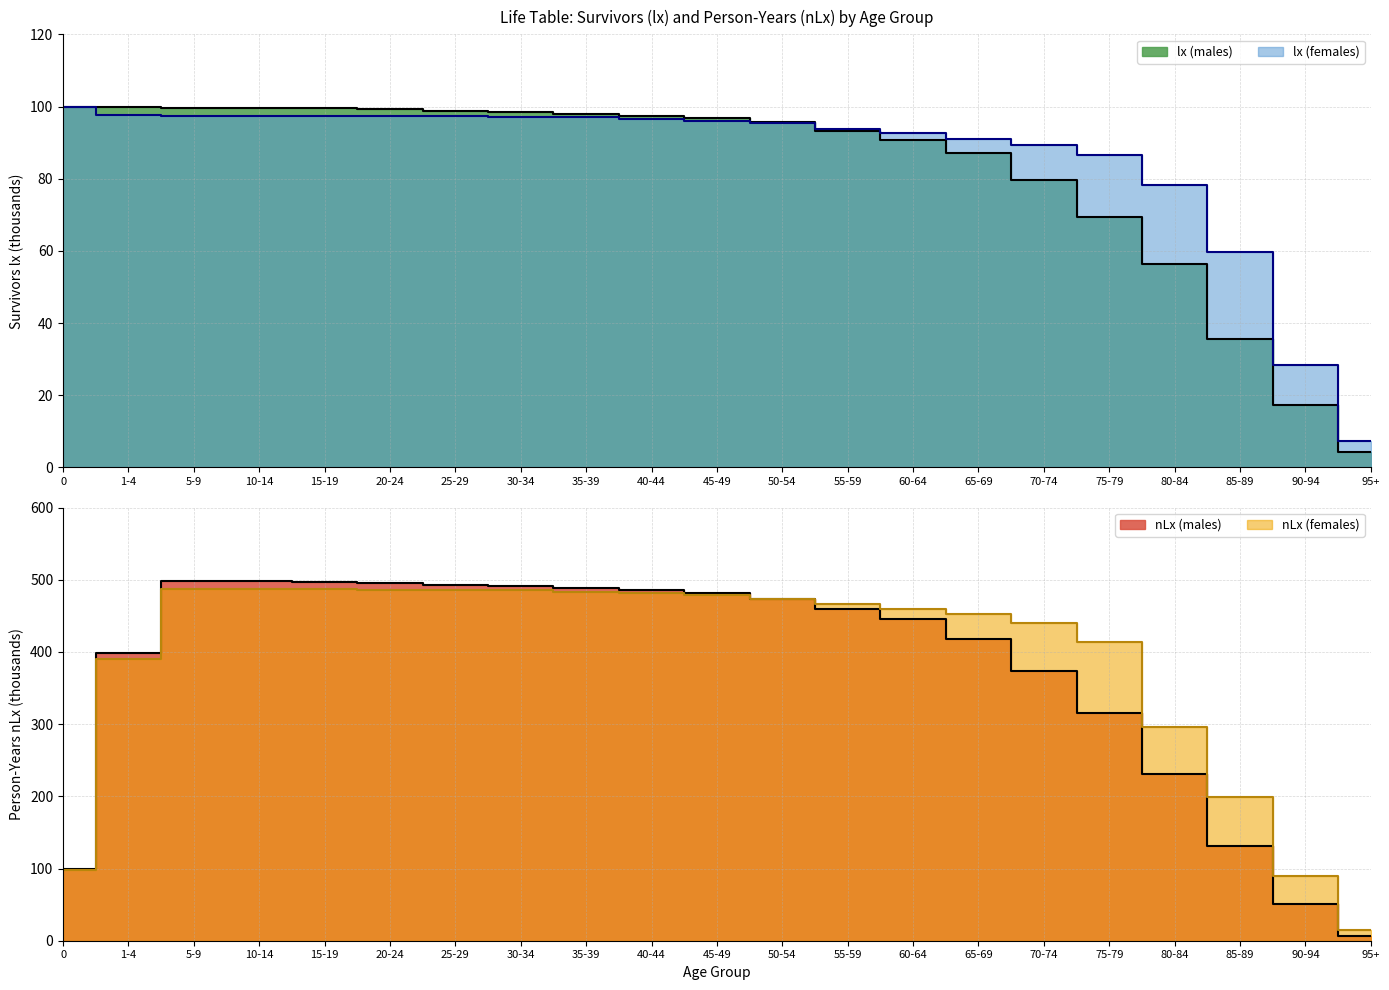

What is the label of the 15th point from the right?

25-29